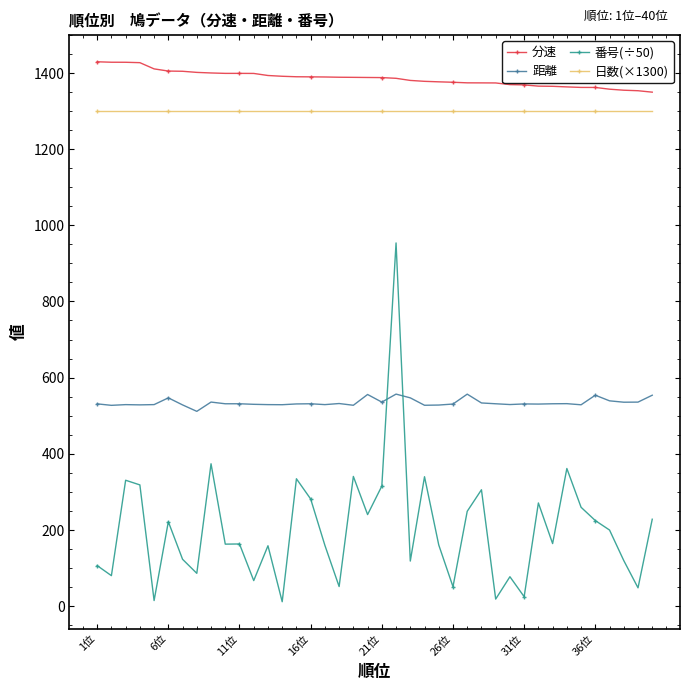

Which series has the largest total across all categories?

分速